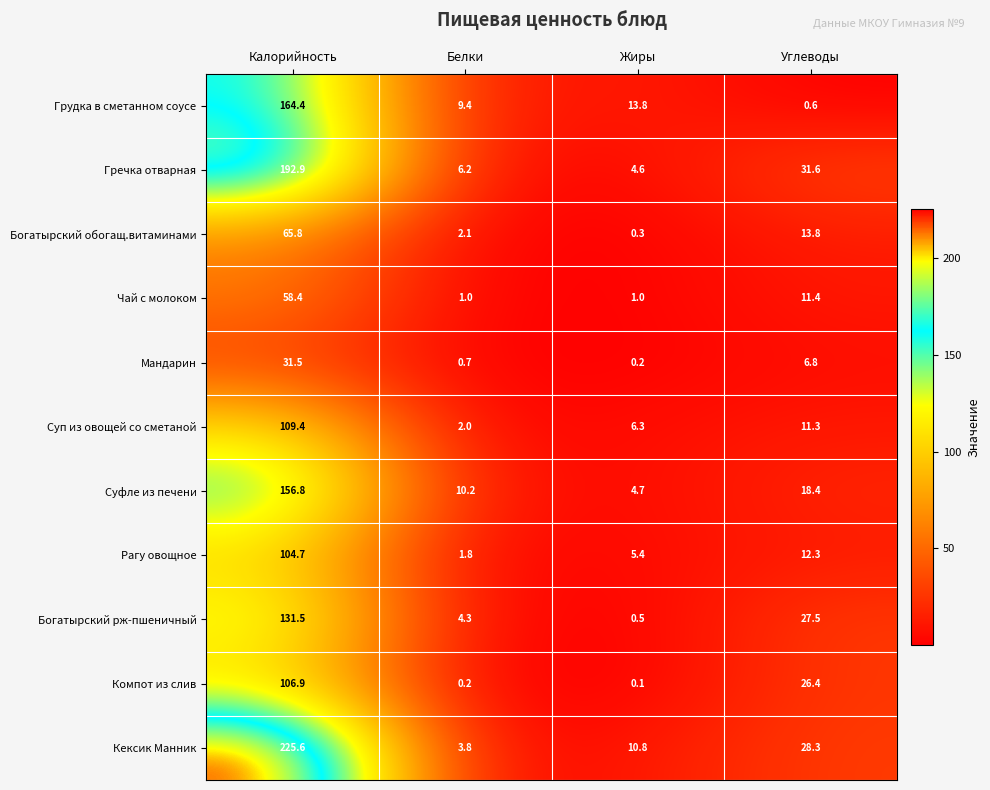

Rank the series at Белки from lowest to highest value.

Компот из слив, Мандарин, Чай с молоком, Рагу овощное, Суп из овощей со сметаной, Богатырский обогащ.витаминами, Кексик Манник, Богатырский рж-пшеничный, Гречка отварная, Грудка в сметанном соусе, Суфле из печени